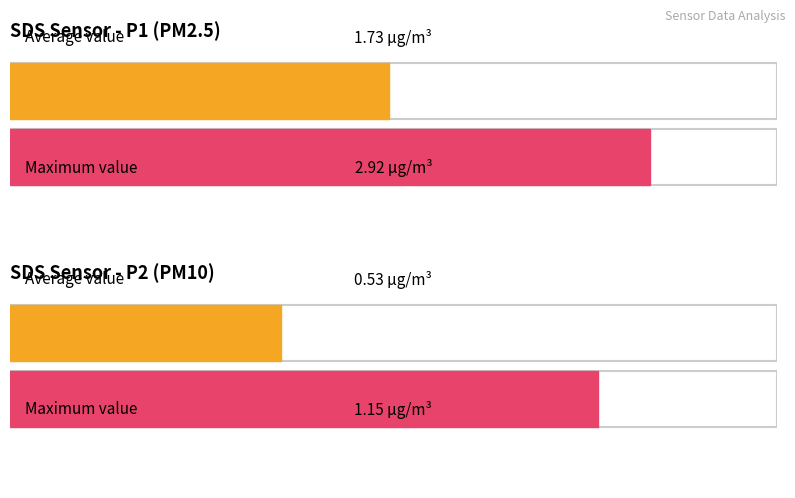

What is the maximum value for SDS_P2?

1.1